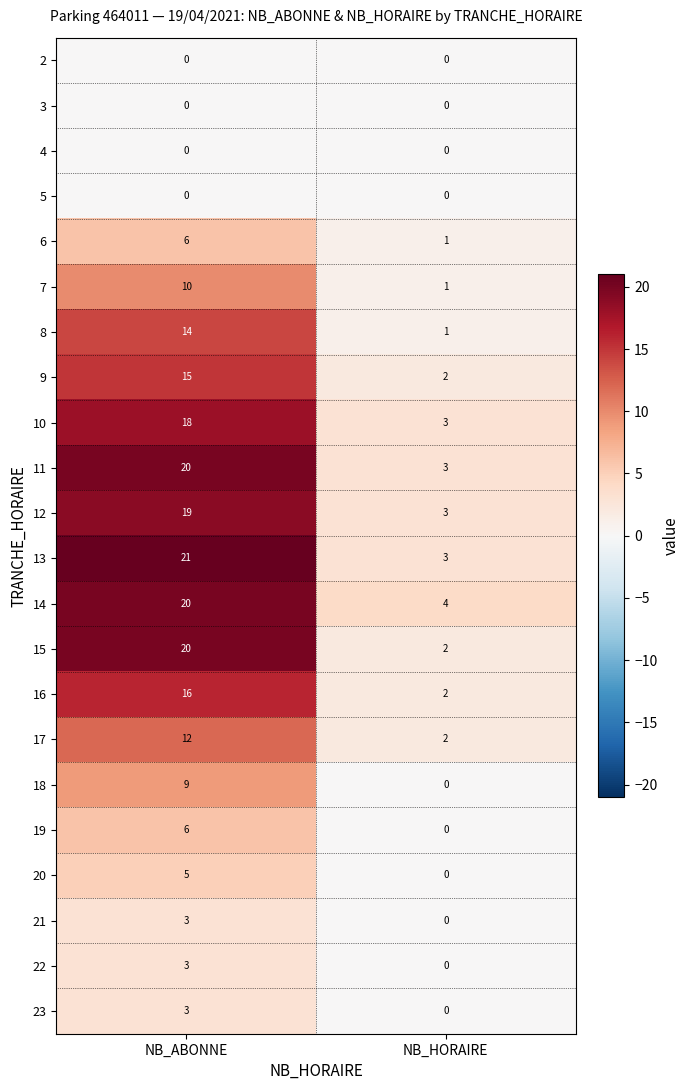

What is the spread (max minus min) of values at NB_HORAIRE?

4